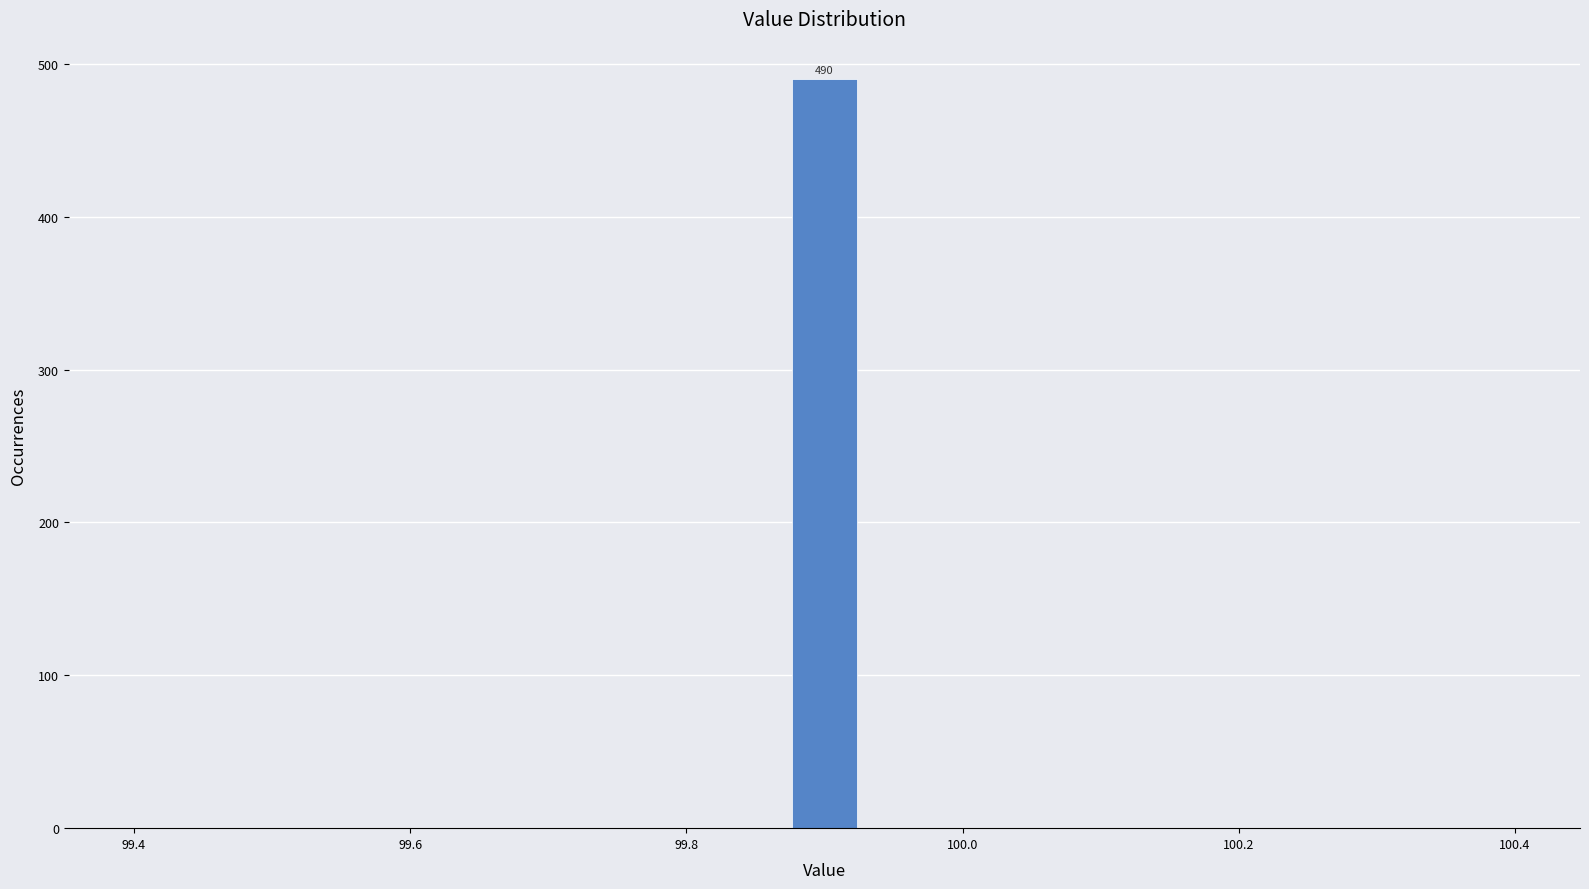

Read against the x-axis, roughly where is the centre of the tallest bar?

99.90